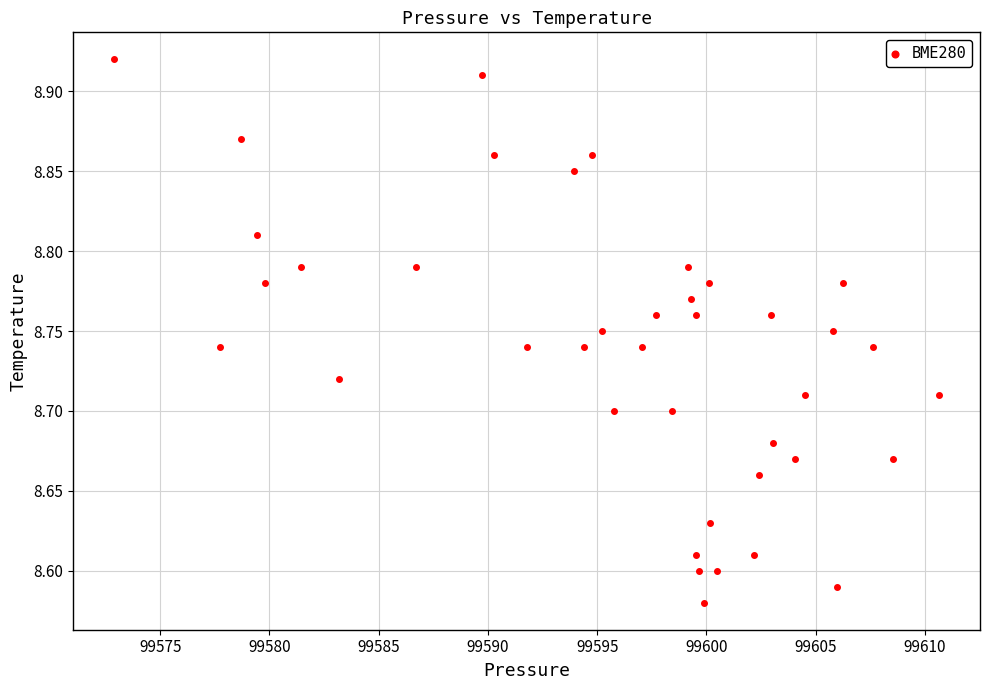

What is the range of Y values (max minus min)?

0.3